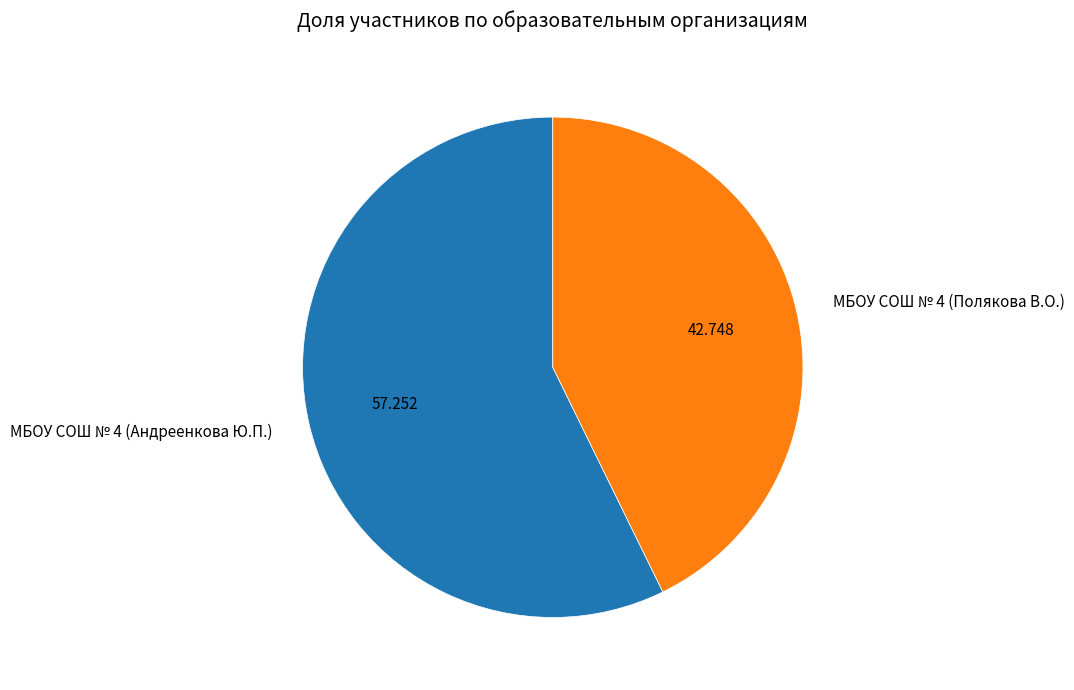

Count the number of slices in the pie.

2